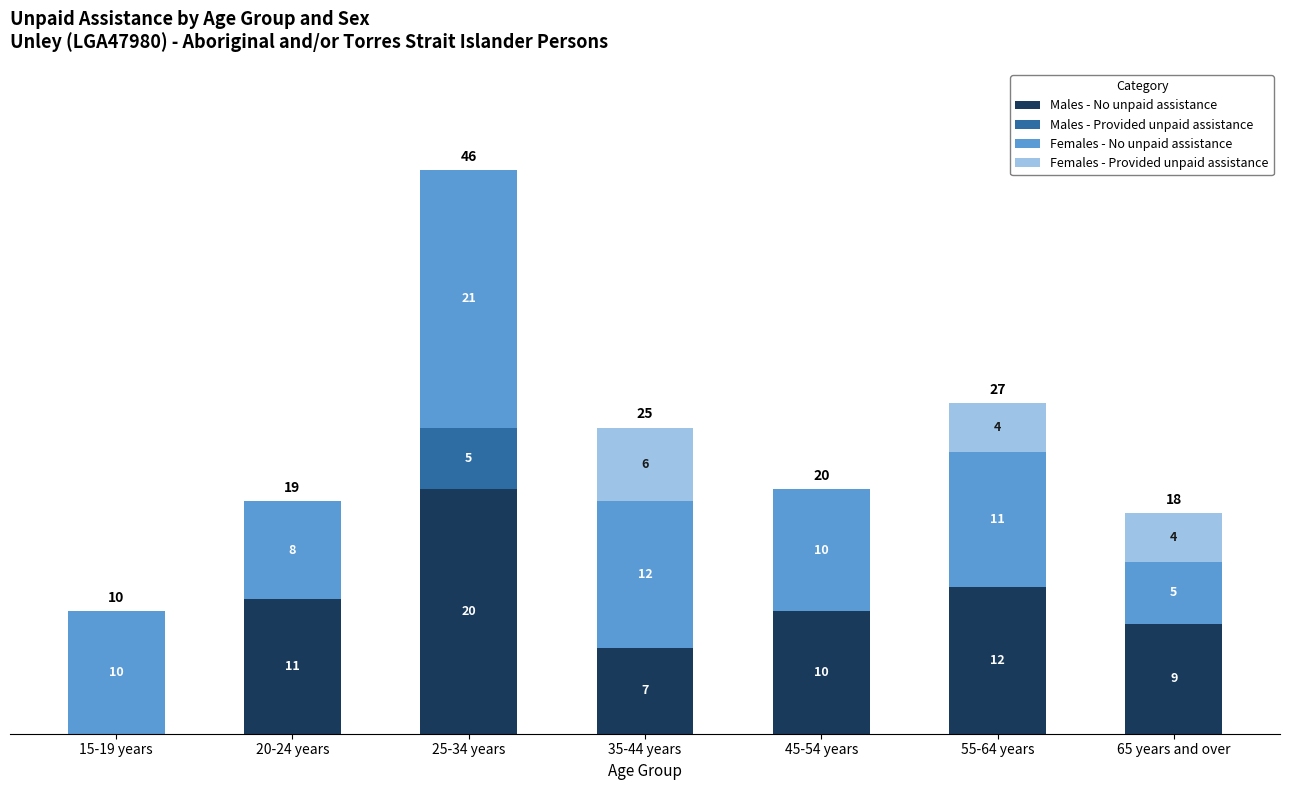

Where is Males - No unpaid assistance nearest to the value 10?

45-54 years